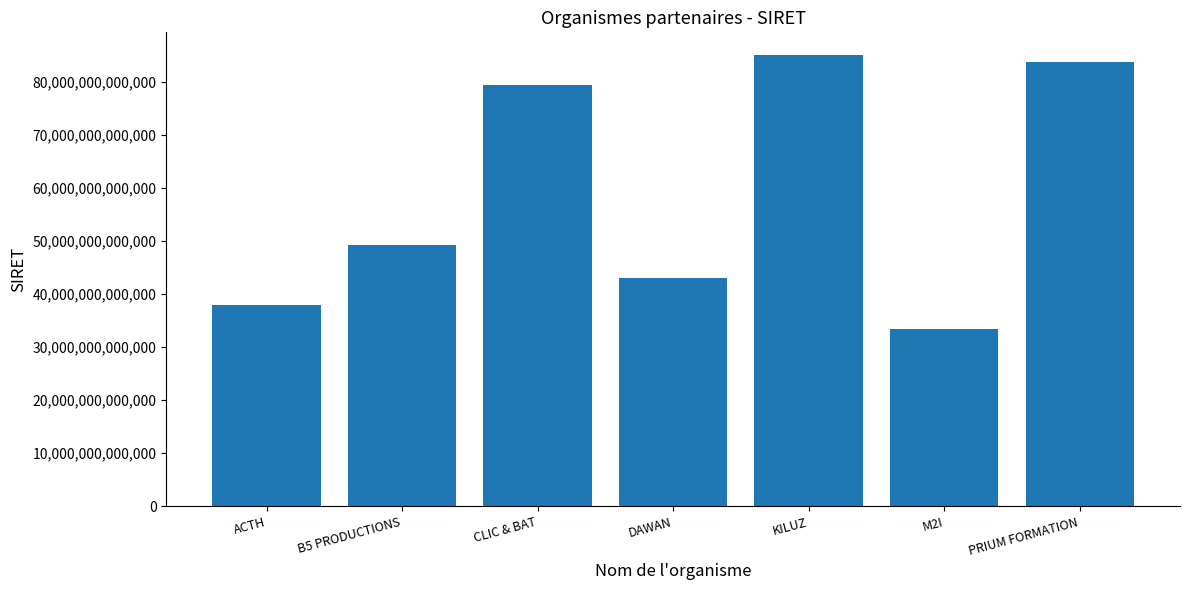

List the labels in order of value, largest first.

KILUZ, PRIUM FORMATION, CLIC & BAT, B5 PRODUCTIONS, DAWAN, ACTH, M2I